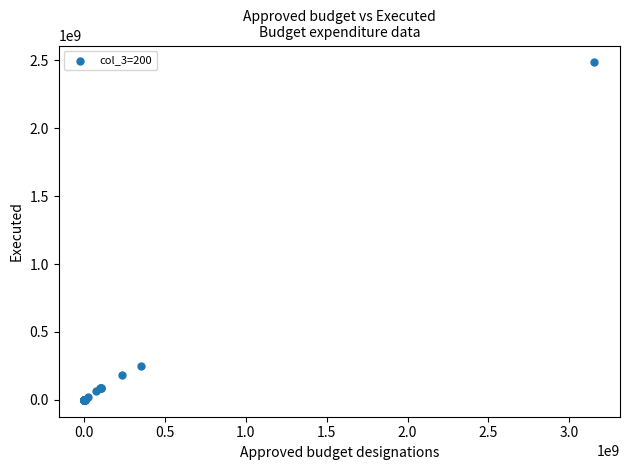

What Y value in the scatter plot is closest to 1242325451?

251237234.6